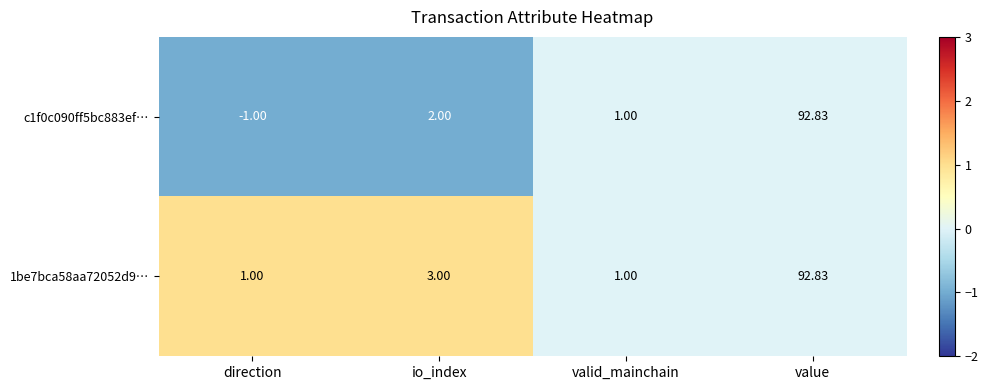

At which label does 1be7bca58aa72052d9… reach its peak?

value